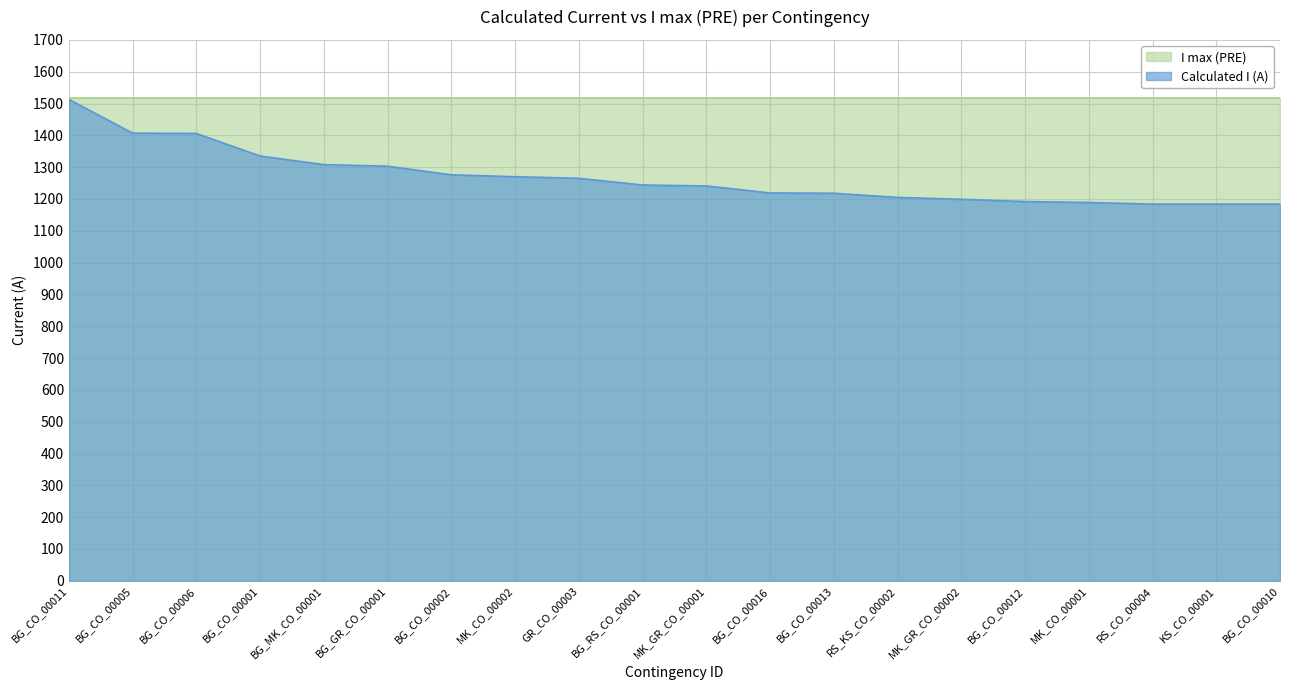

How many data points does each series have?

20